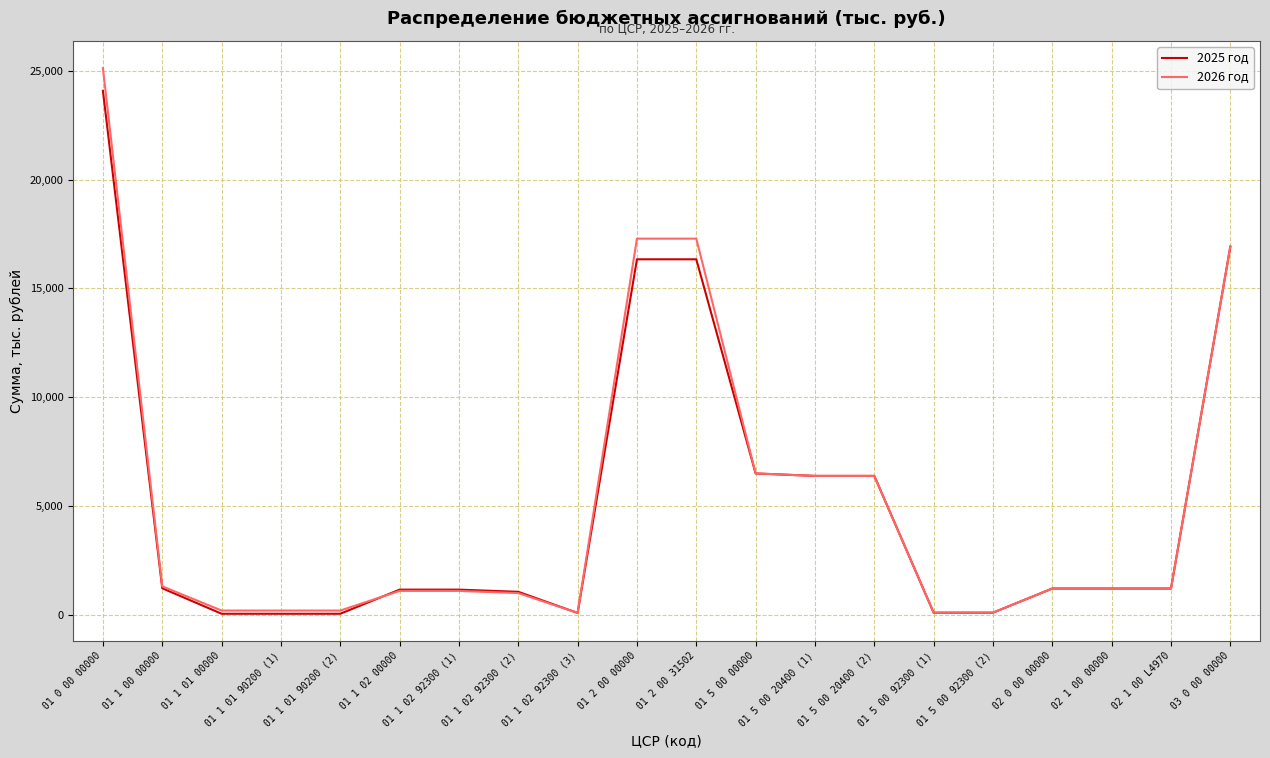

What is the approximate value of 2026 год at 02 1 00 00000?

1221.4